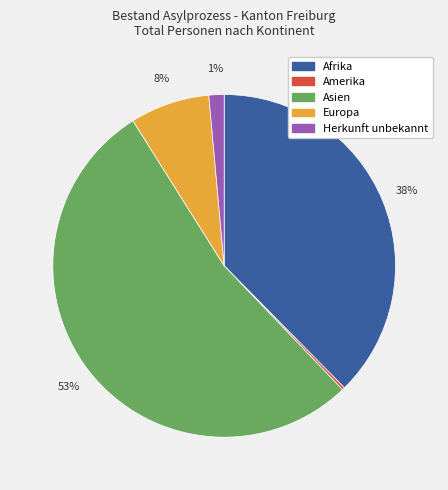

Does Afrika account for over 50% of the chart?

No